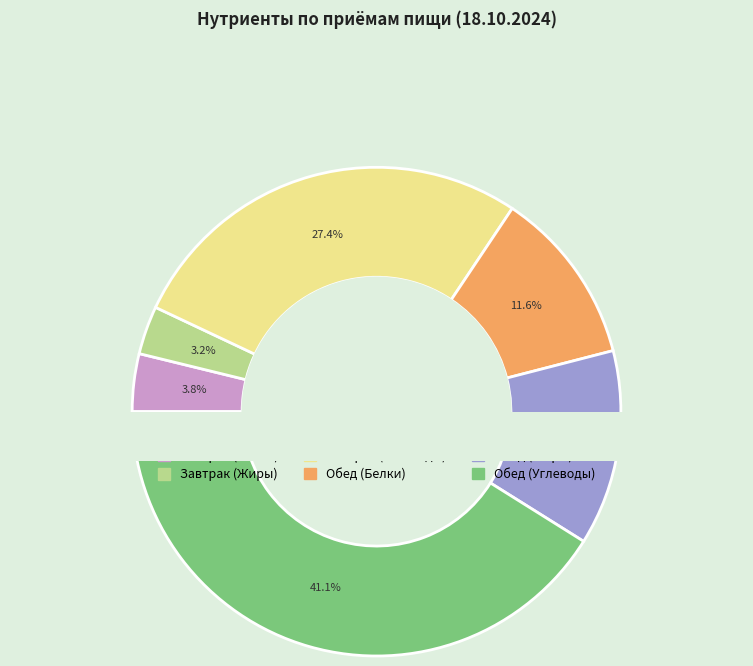

To the nearest percent, what is the combined percentage of Завтрак (Углеводы) and Завтрак (Белки)?

31%